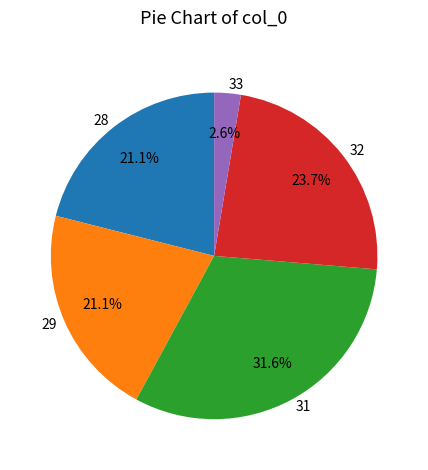

How many segments does this pie chart have?

5